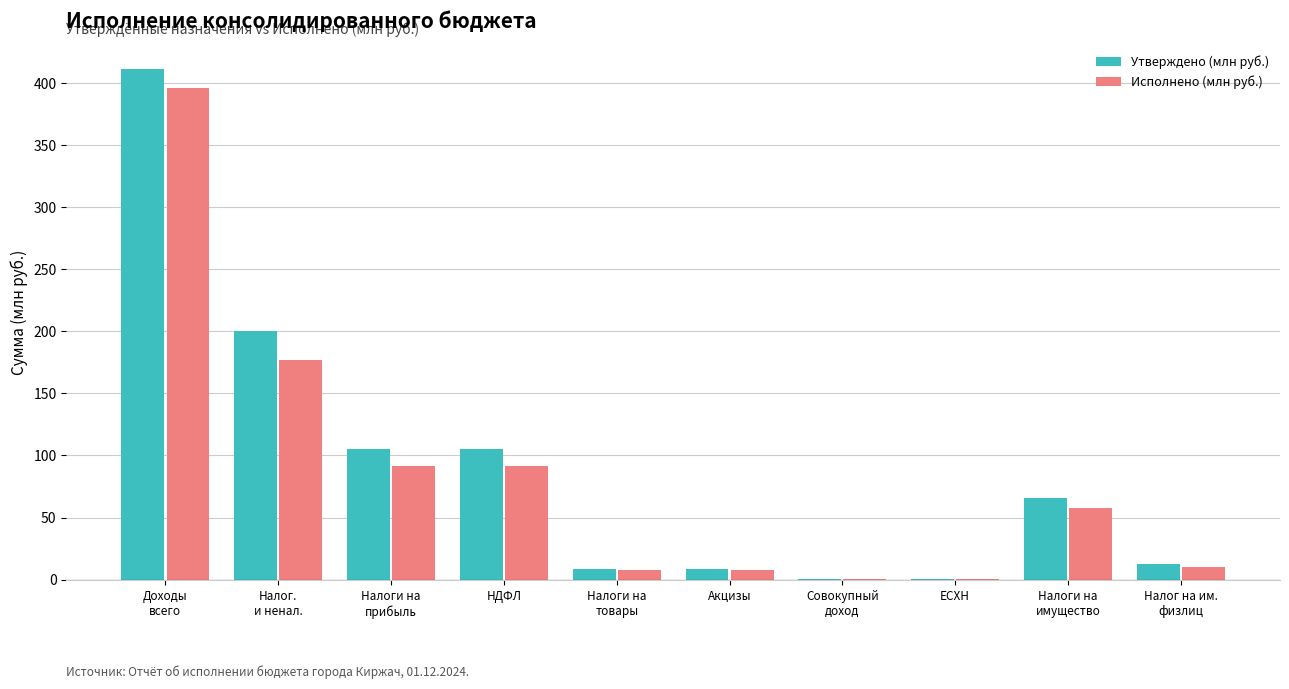

True or false: Утверждено (млн руб.) has a value of 65.8 at Налоги на
имущество.

True